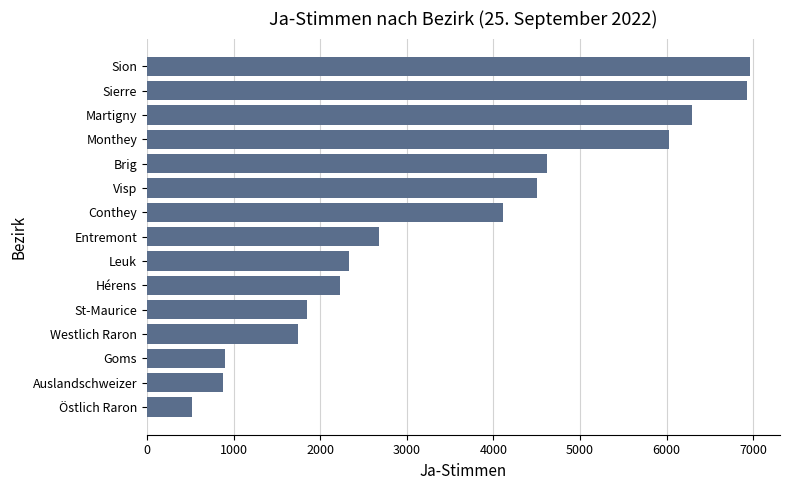

What is the difference between the second highest and second lowest values?

6054